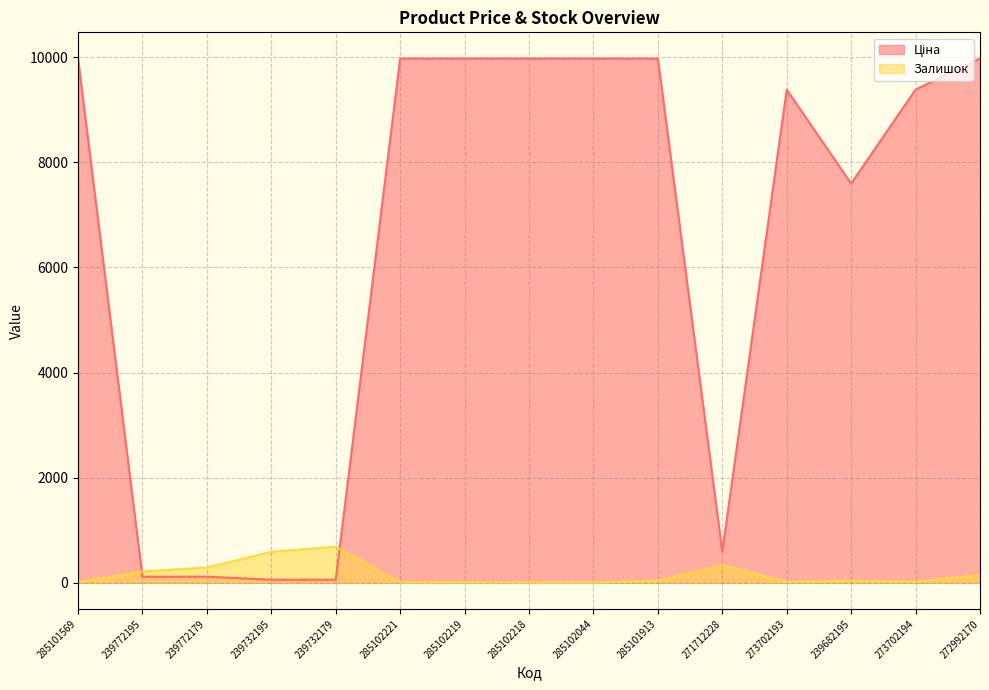

What is the minimum value shown in the chart?

1.0